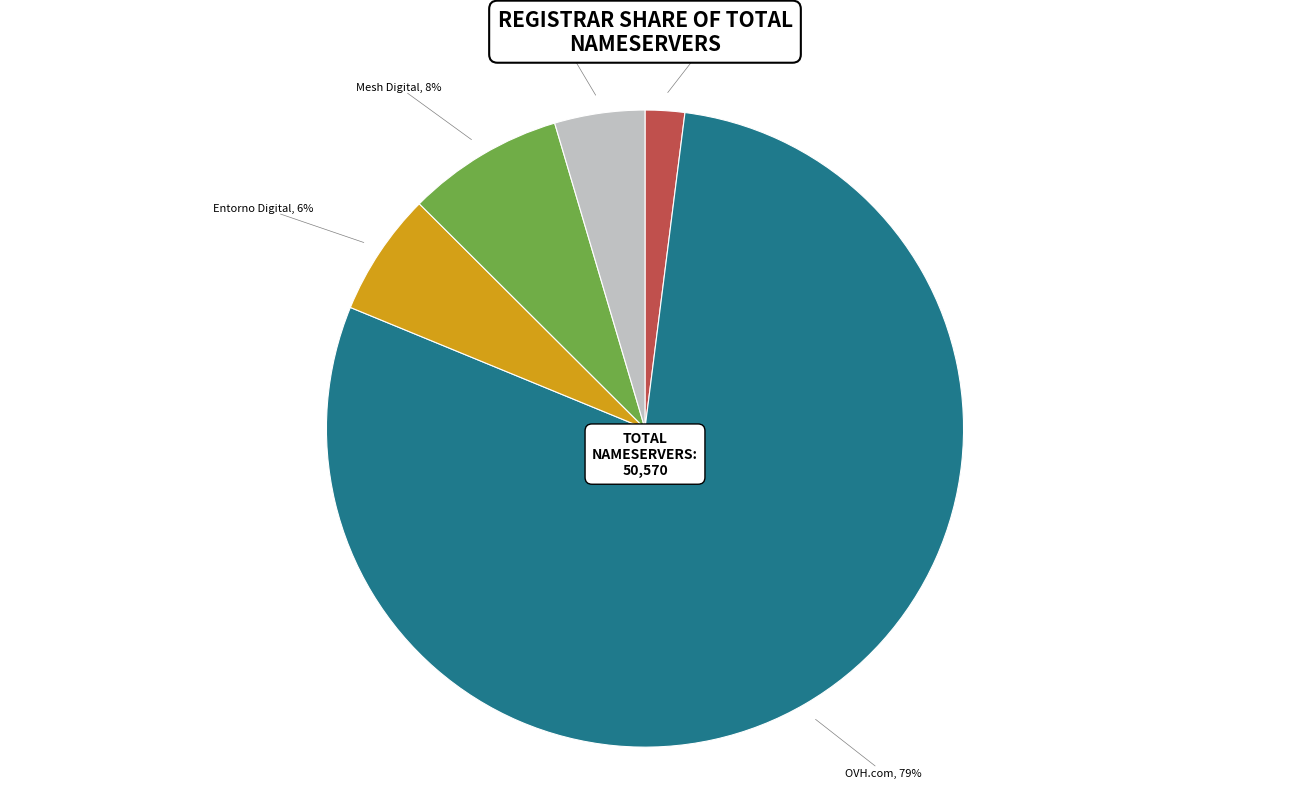

Which category has the biggest portion of the pie?

OVH.com